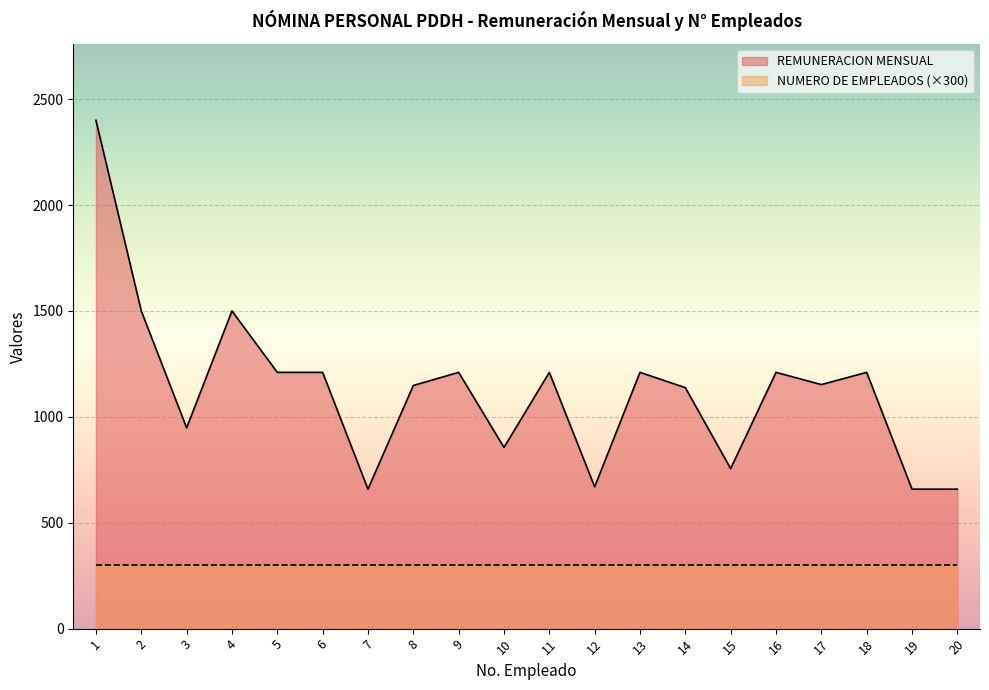

The value at 3 is 948.0. True or false?

True